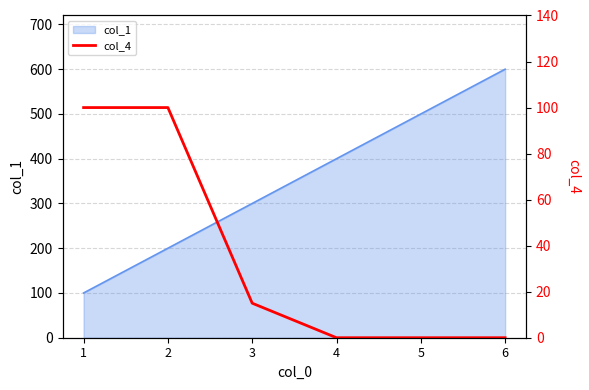

The value at 1 is 68. True or false?

False